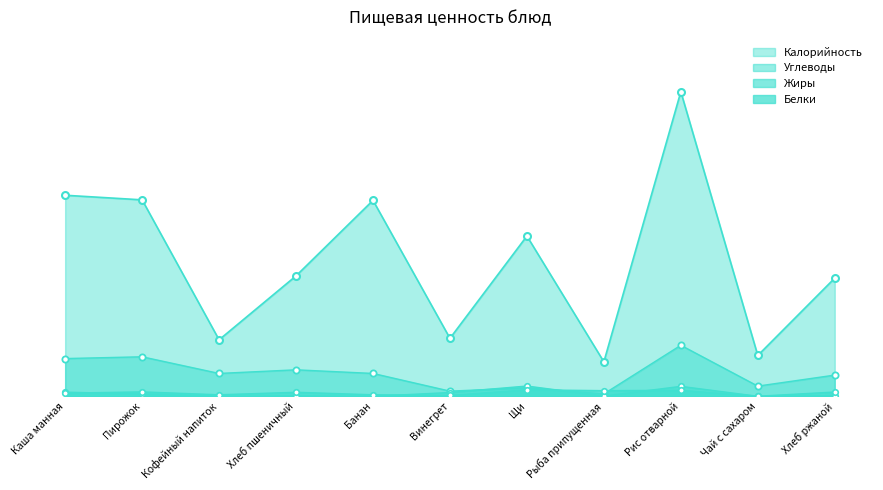

The Белки series shows 0.5 at Банан. True or false?

False